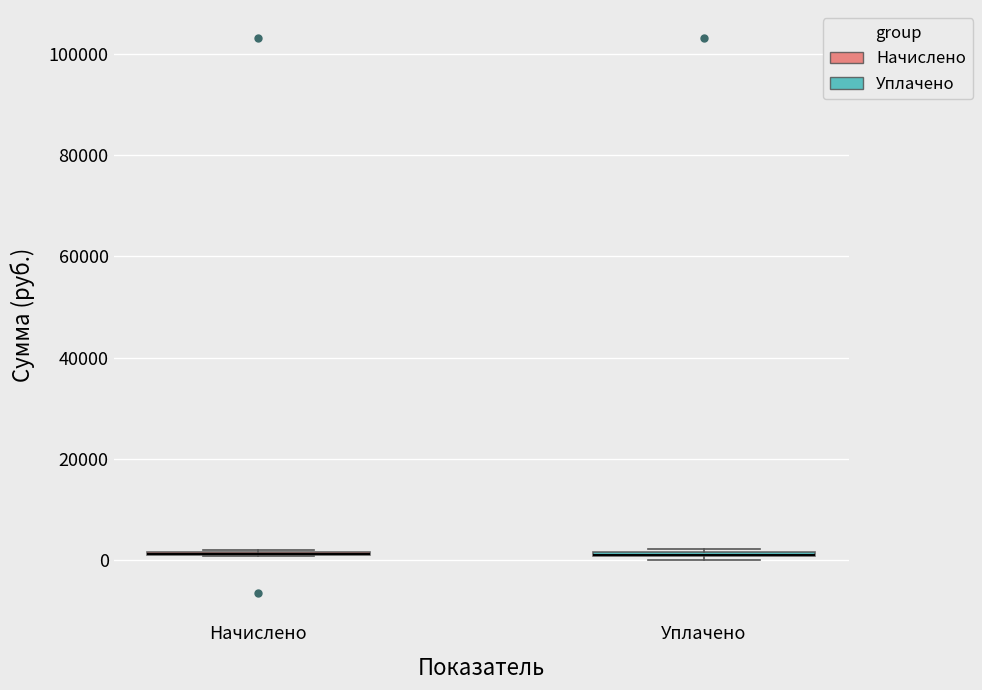

Where is the lower edge of the box for Уплачено on the y-axis? The values are not printed on the chart, so give them approximately, as read against the axis.

0